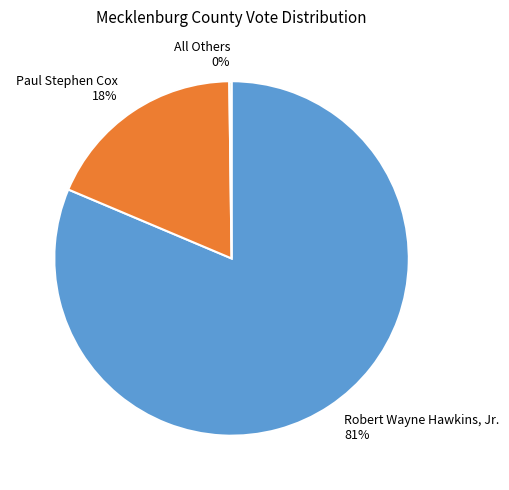

Combined, do Robert Wayne Hawkins, Jr. and Paul Stephen Cox account for over 50%?

Yes